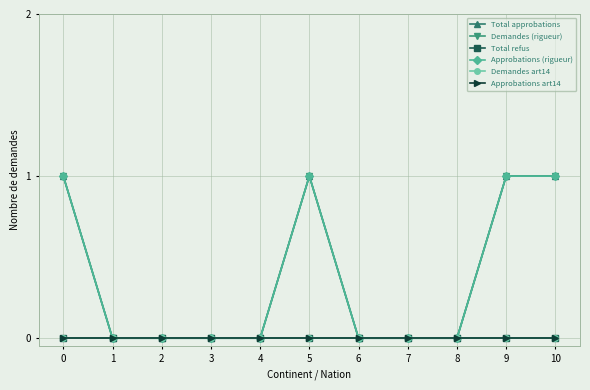

What is the sum of all Demandes (rigueur) values?

4